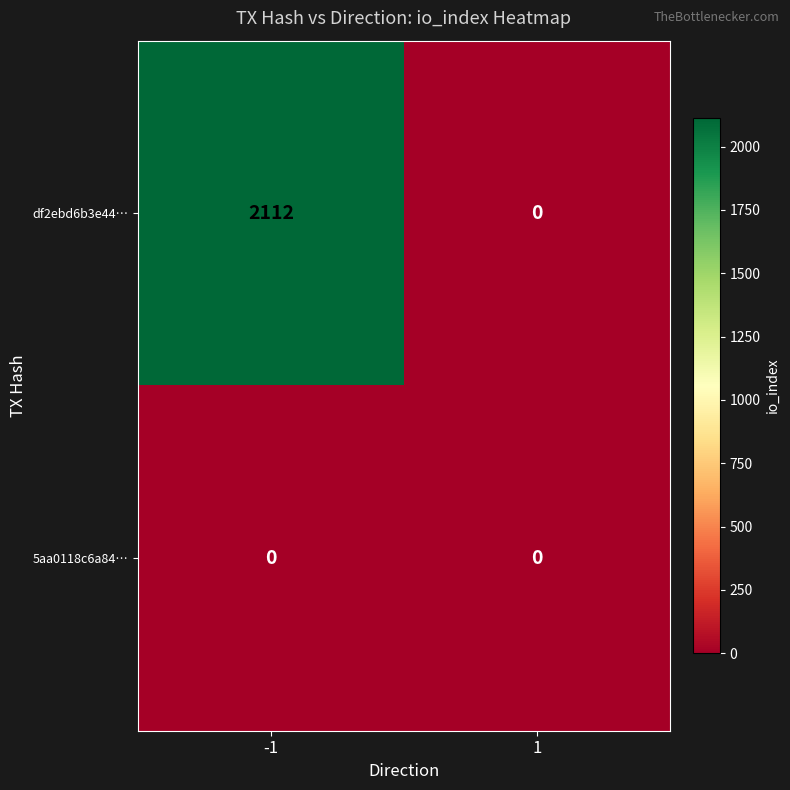

What value does the df2ebd6b3e44… series have at -1?

2112